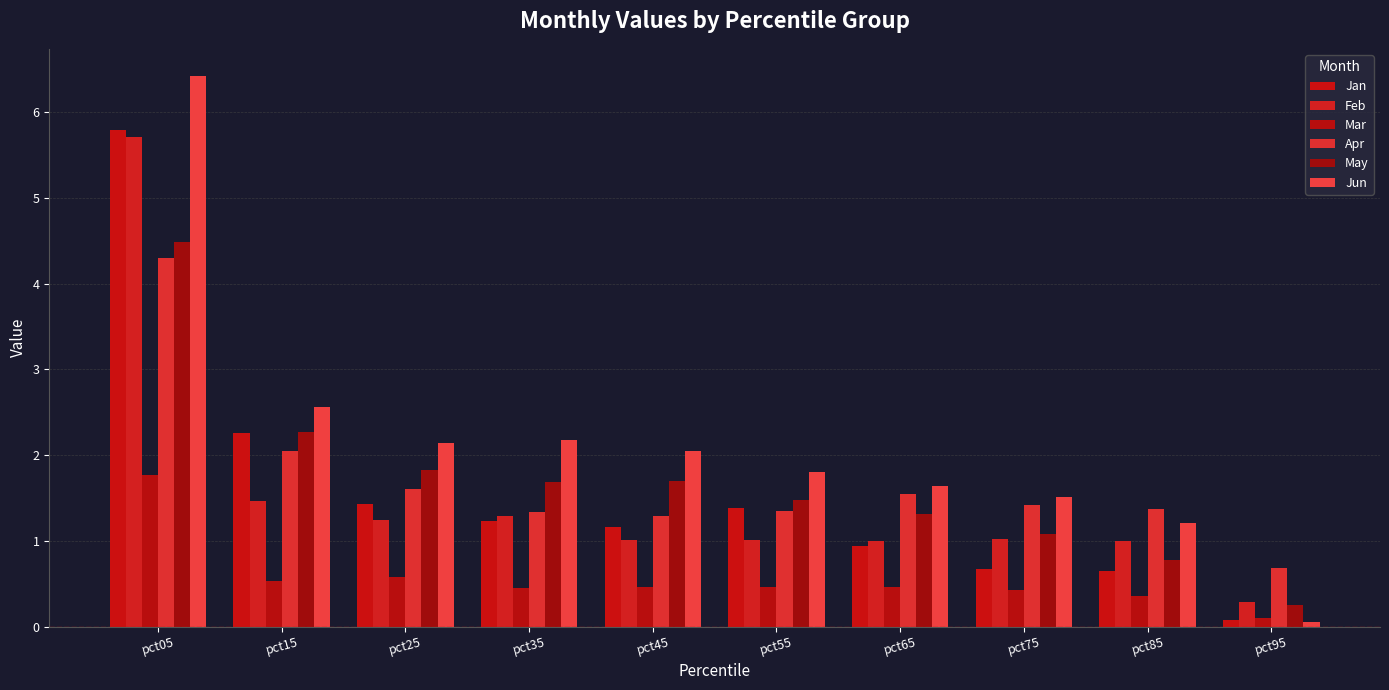

Between pct85 and pct05, which is larger?

pct05